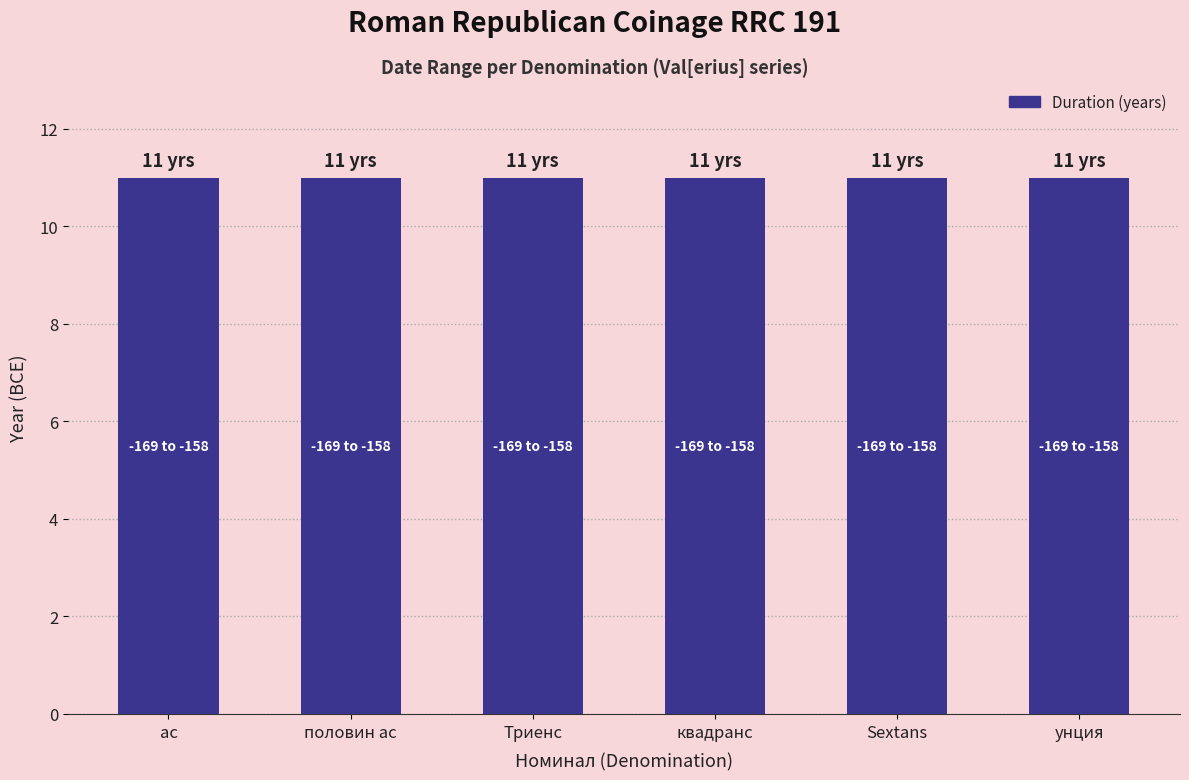

Which has a higher value, Триенс or унция?

Триенс